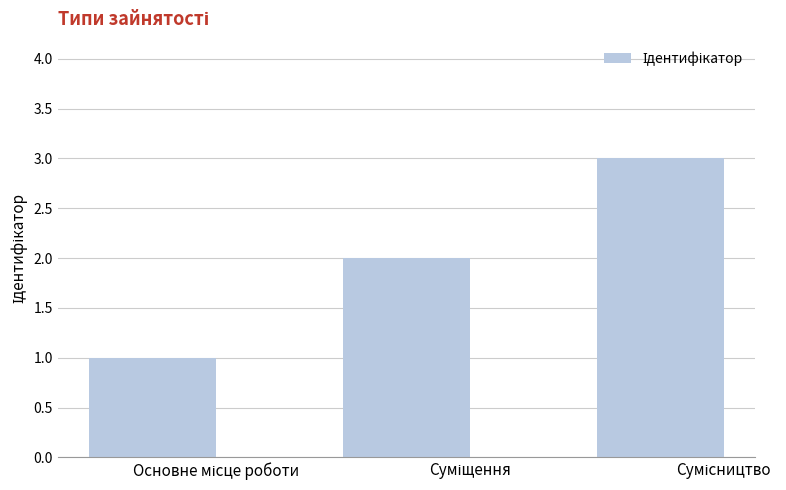

What is the greatest value displayed?

3